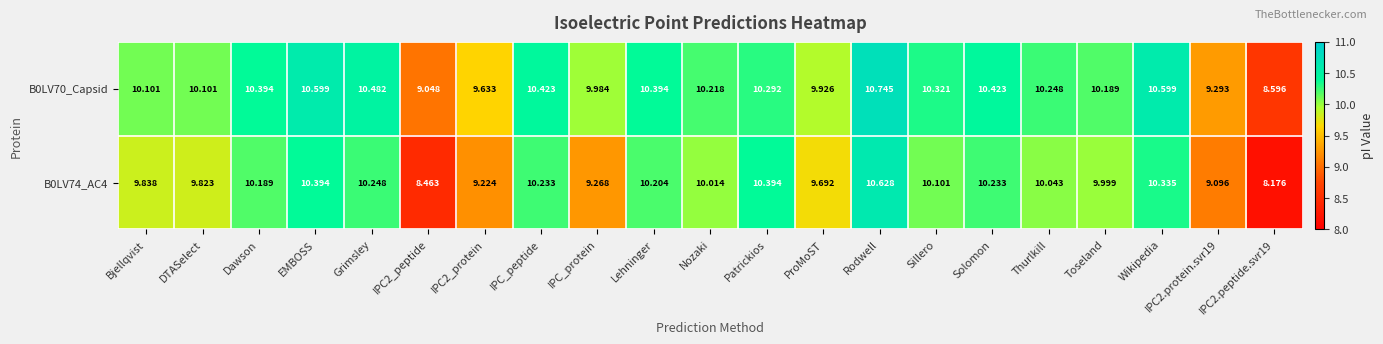

Where does the B0LV70_Capsid series first go above 10?

Bjellqvist